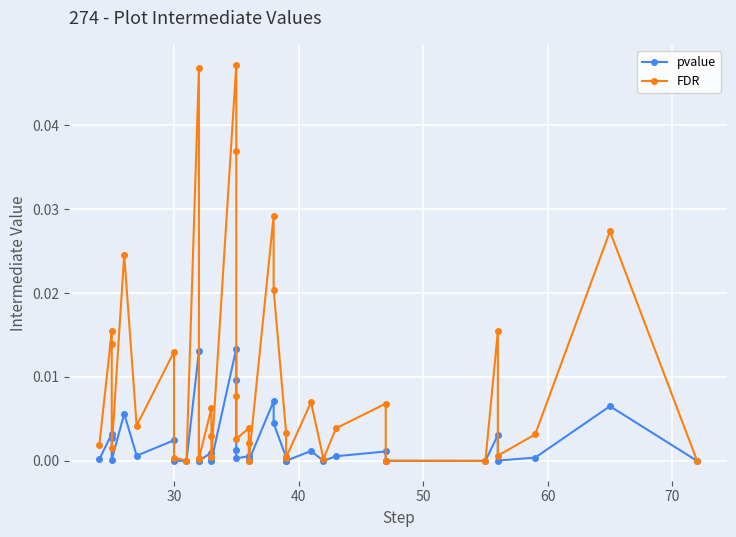

What are all the series names shown in the legend?

pvalue, FDR